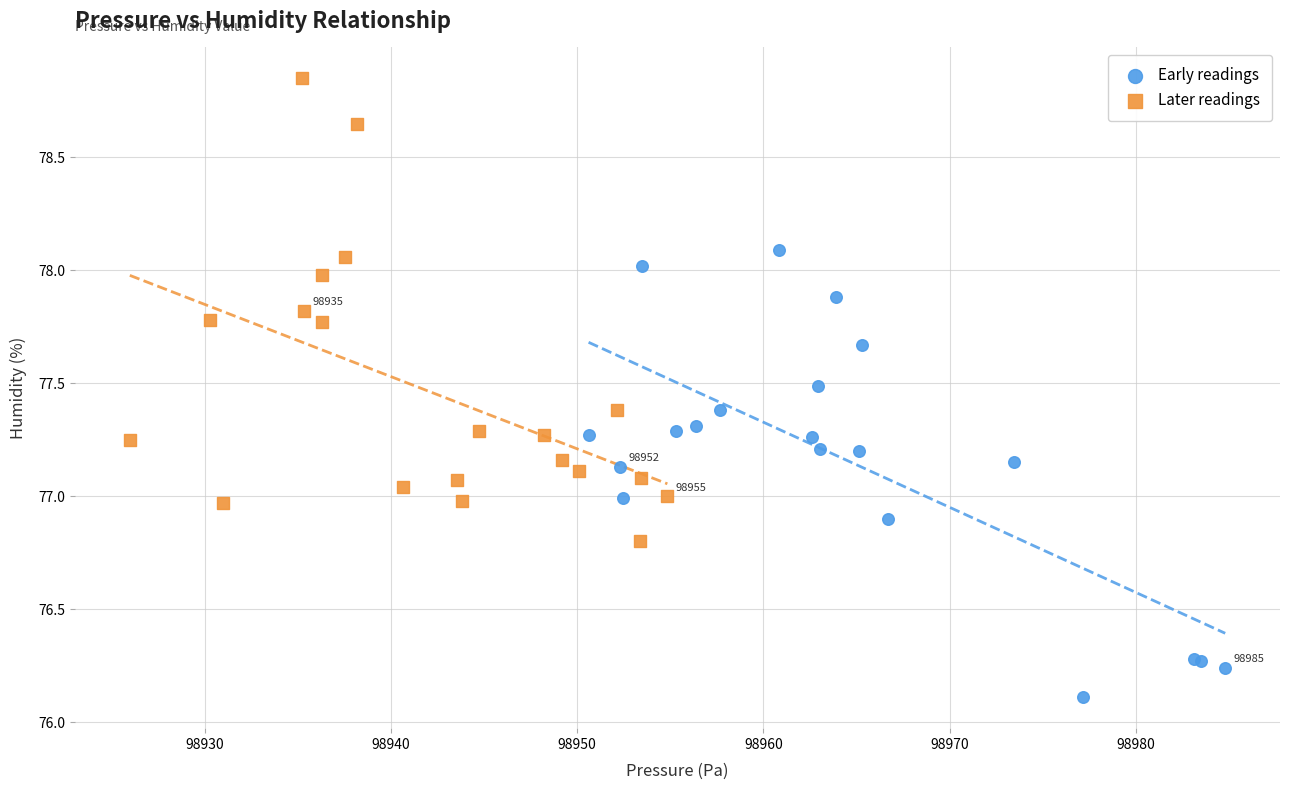

Which series contains the highest Y value?

Later readings